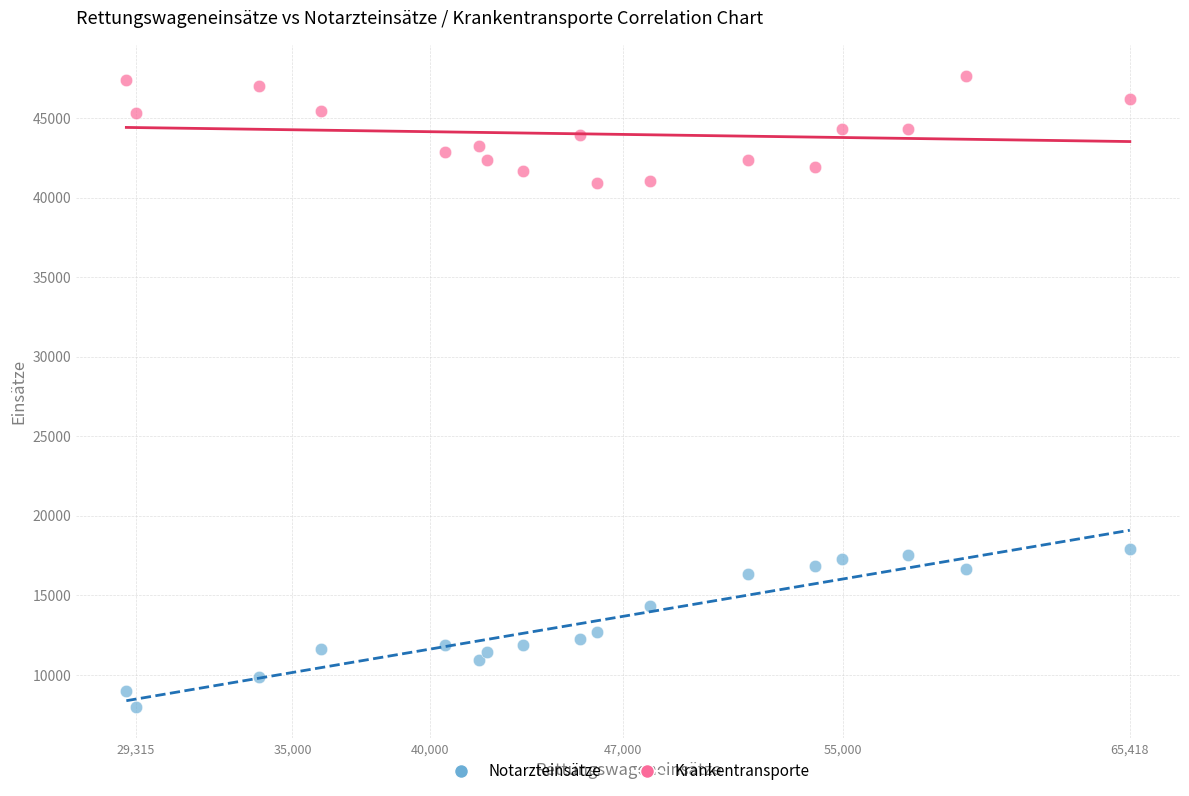

Across all data points, what is the range of X values (max minus min)?

36453